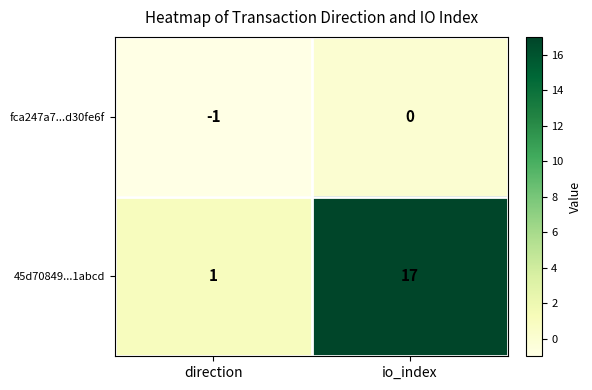

What is the difference between the maximum and minimum values in the 45d70849...1abcd series?

16